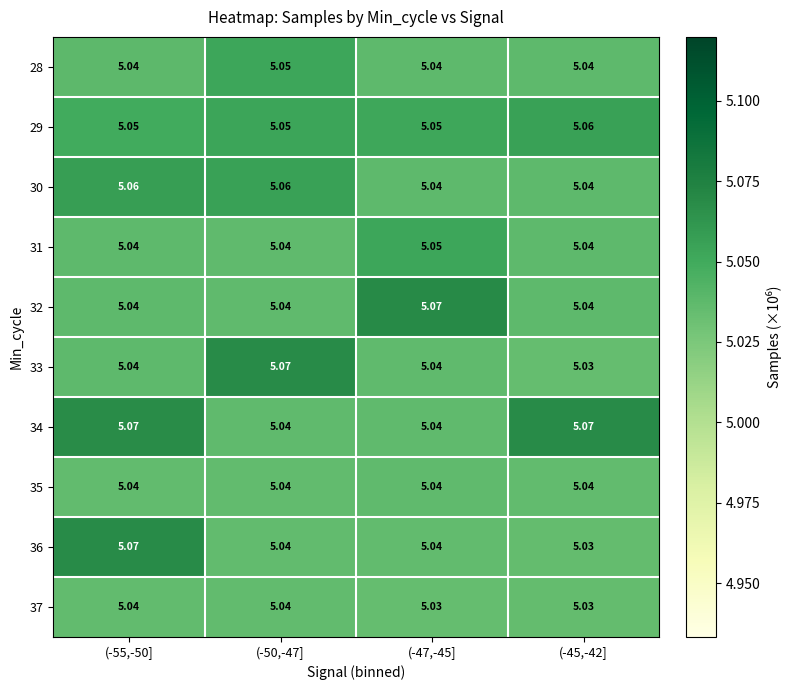

Is the value of 29 at (-47,-45] greater than the value of 30 at (-47,-45]?

Yes